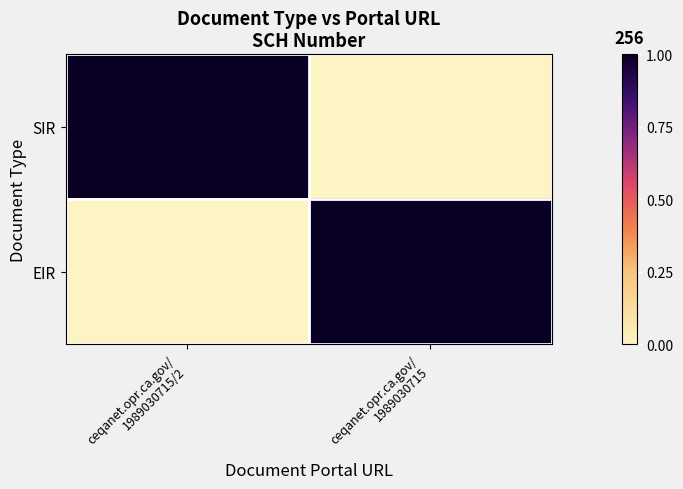

How many categories are shown in the chart?

2